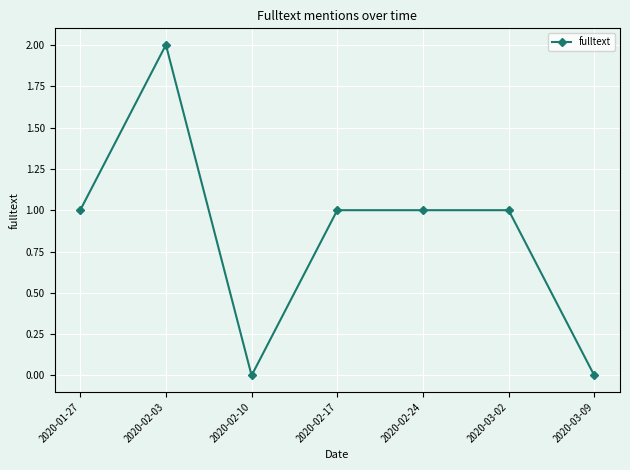

Is it true that the value at 2020-01-27 is 1?

True